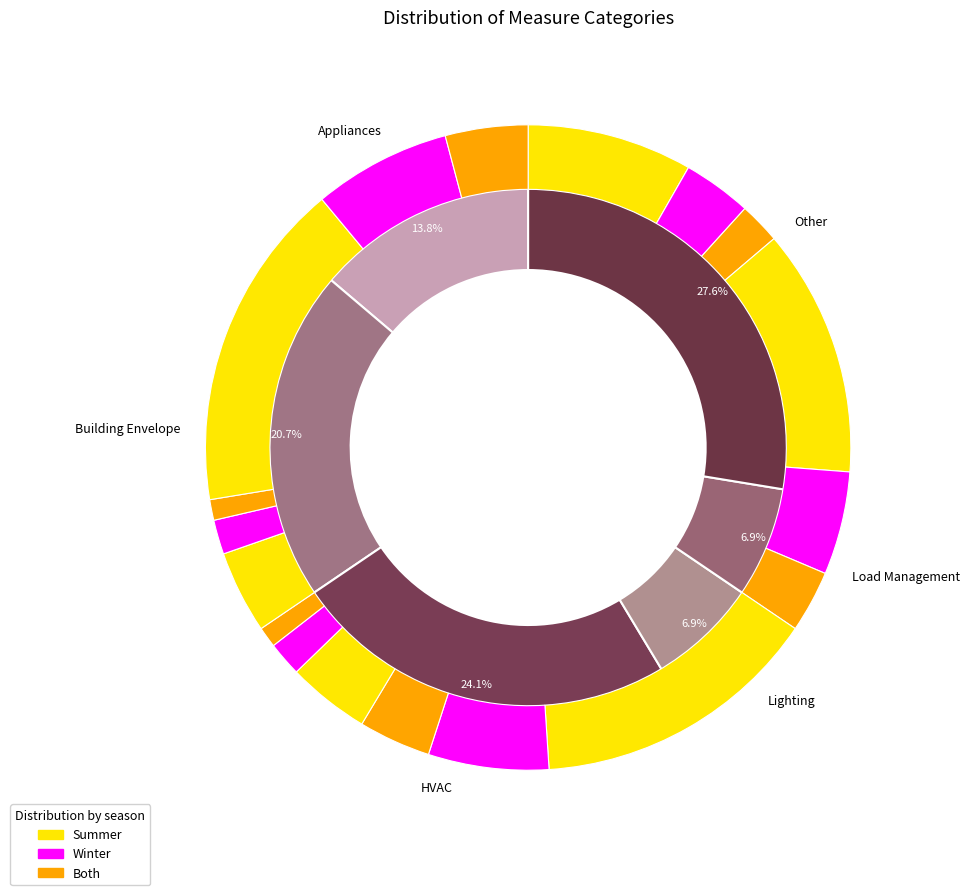

What percentage is the Appliances slice, to the nearest percent?

14%